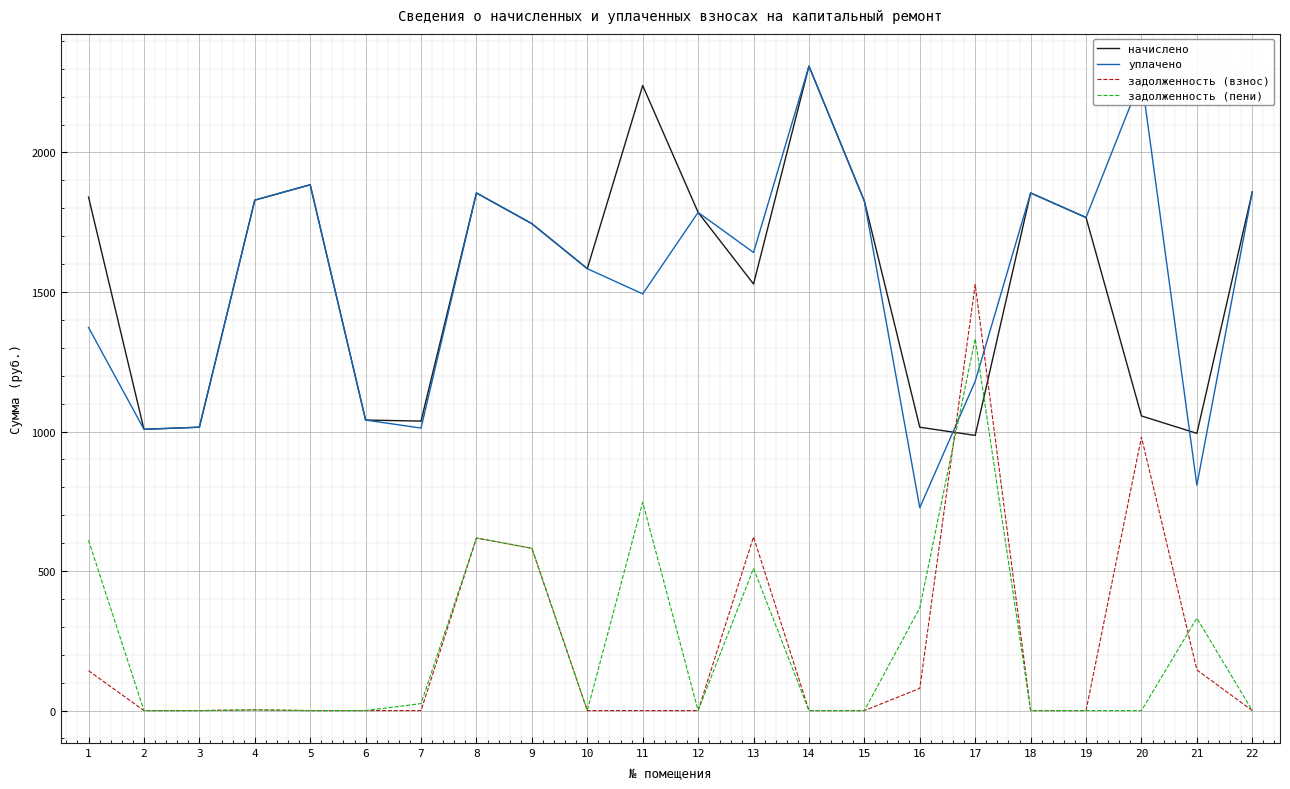

What is the difference between the highest and lowest values at 18?

1855.0